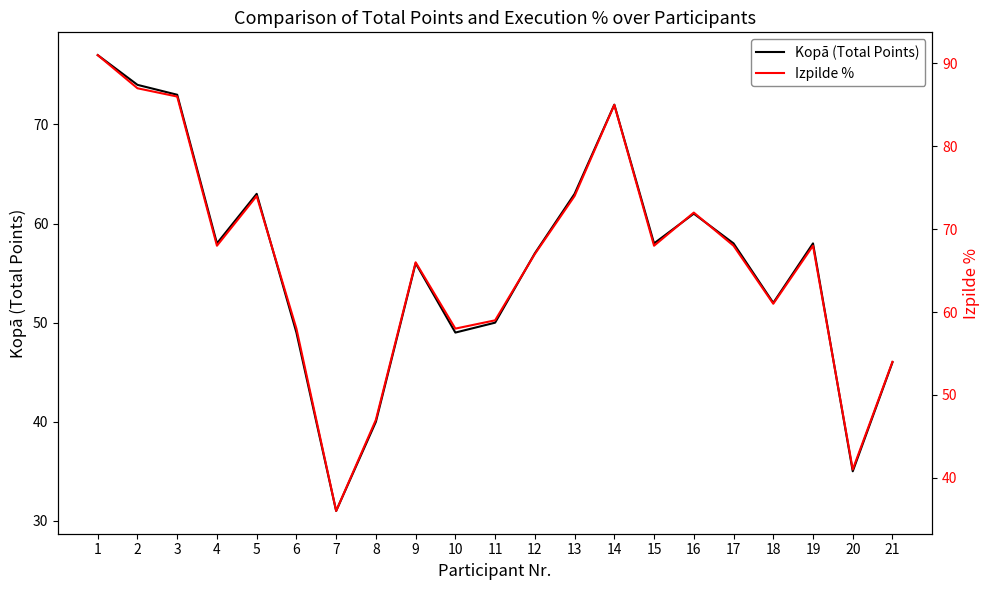

At 21, list the series in order from largest to smallest.

Izpilde %, Kopā (Total Points)